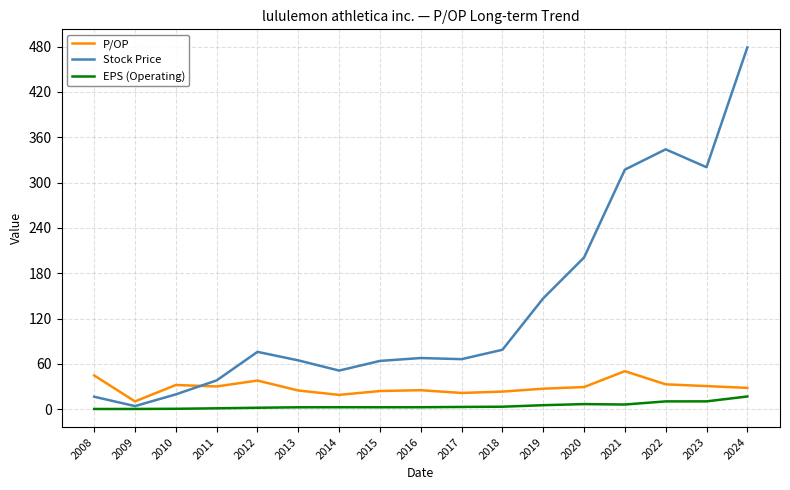

Which series has the largest range (max minus min)?

Stock Price